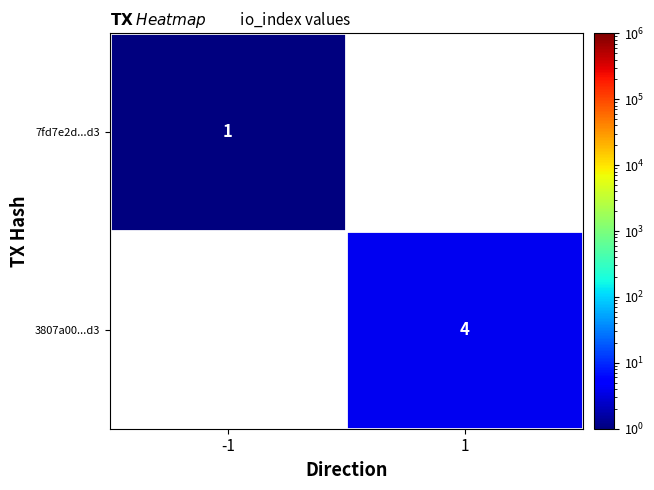

Is it true that 3807a00...d3 equals 1 at 1?

False